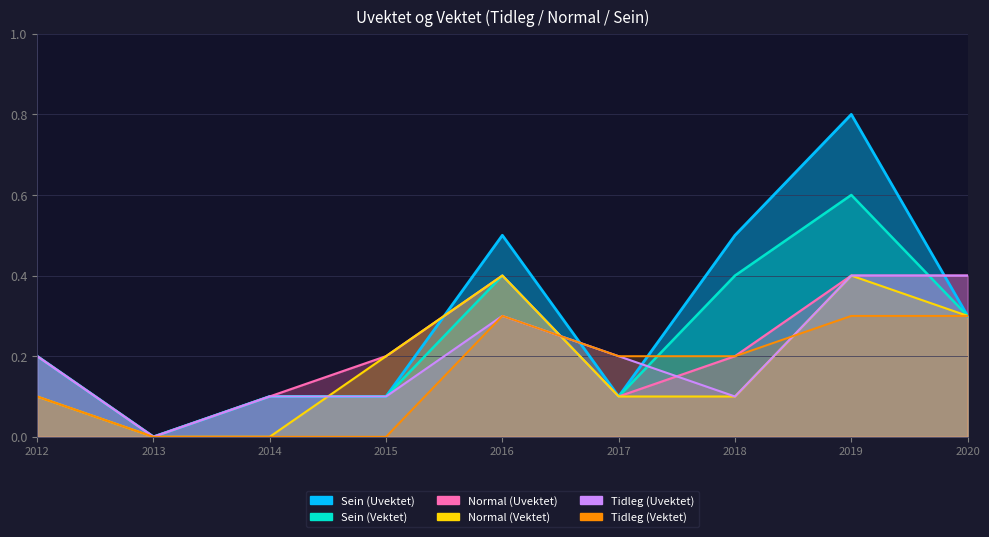

What is the sum of all Normal (Vektet) values?

1.6